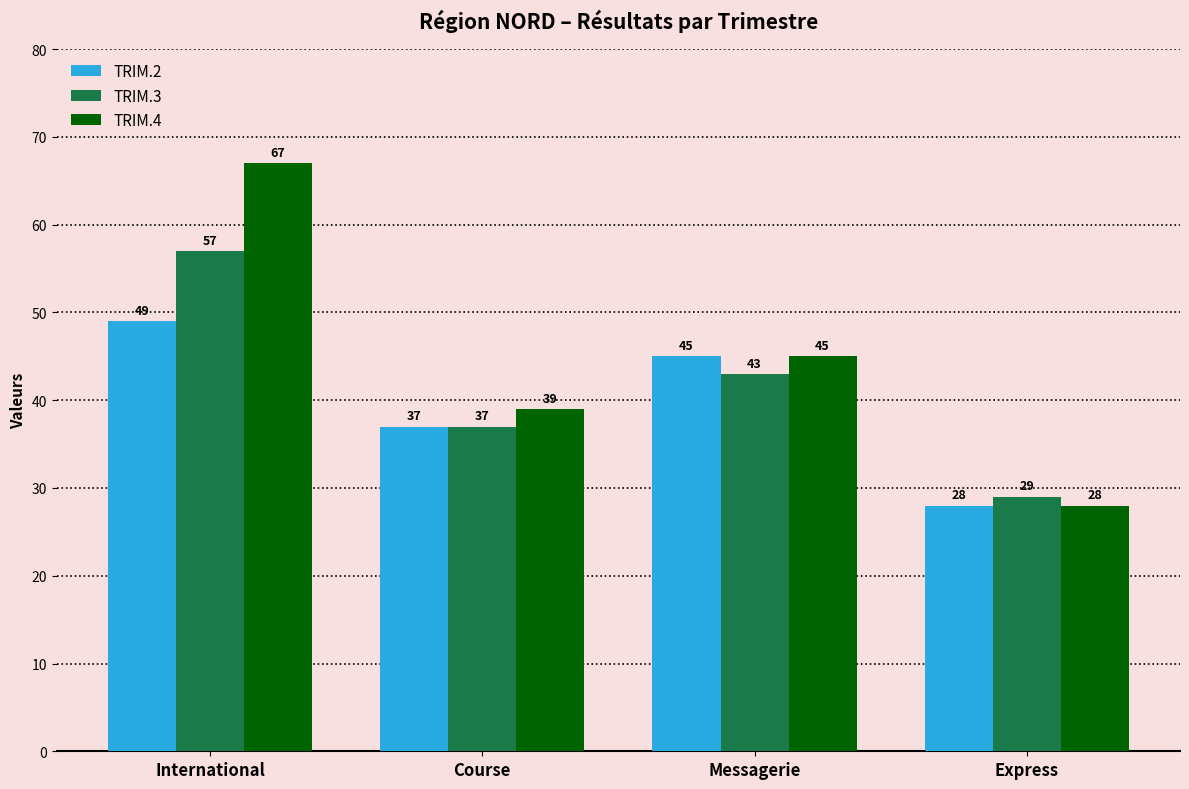

Where does the TRIM.2 series first go above 45?

International